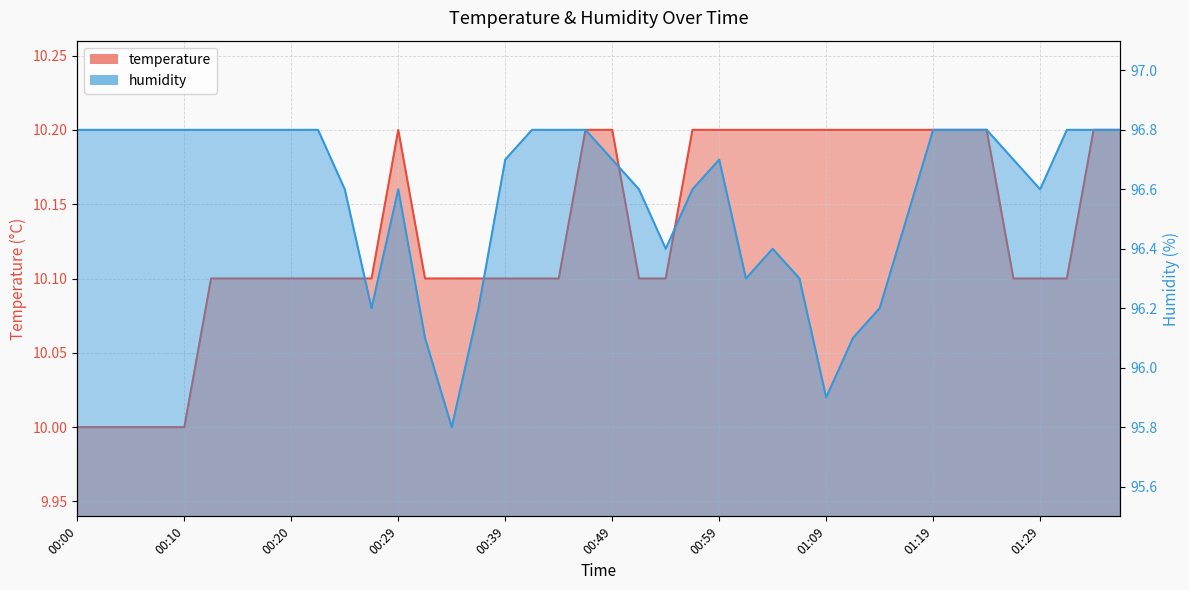

True or false: temperature and humidity cross at least once.

False